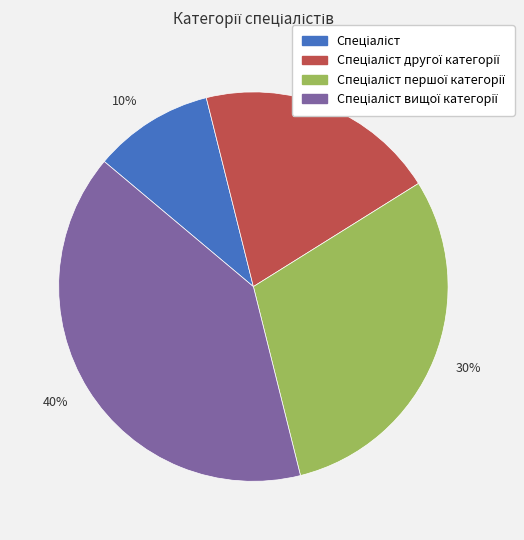

To the nearest percent, what is the difference between the largest and smallest slice percentages?

30%